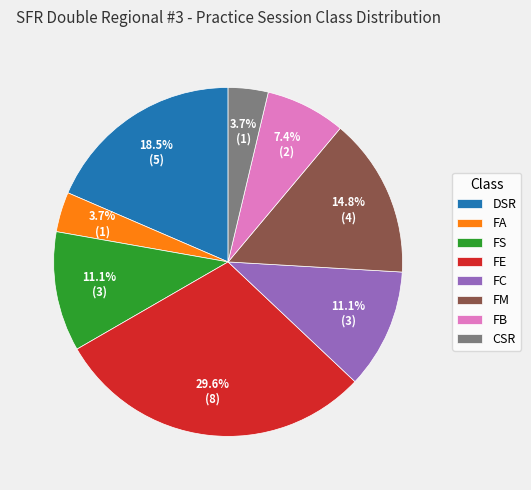

Which has a higher value, FM or FB?

FM